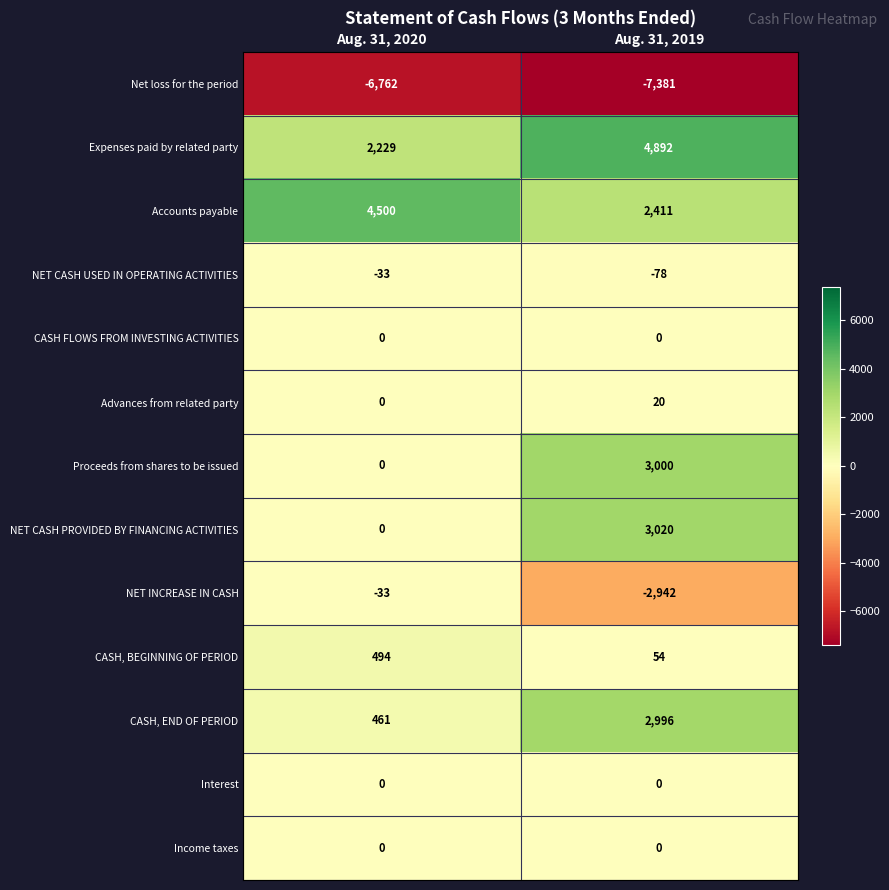

Which series changed the most between Aug. 31, 2020 and Aug. 31, 2019?

NET CASH PROVIDED BY FINANCING ACTIVITIES